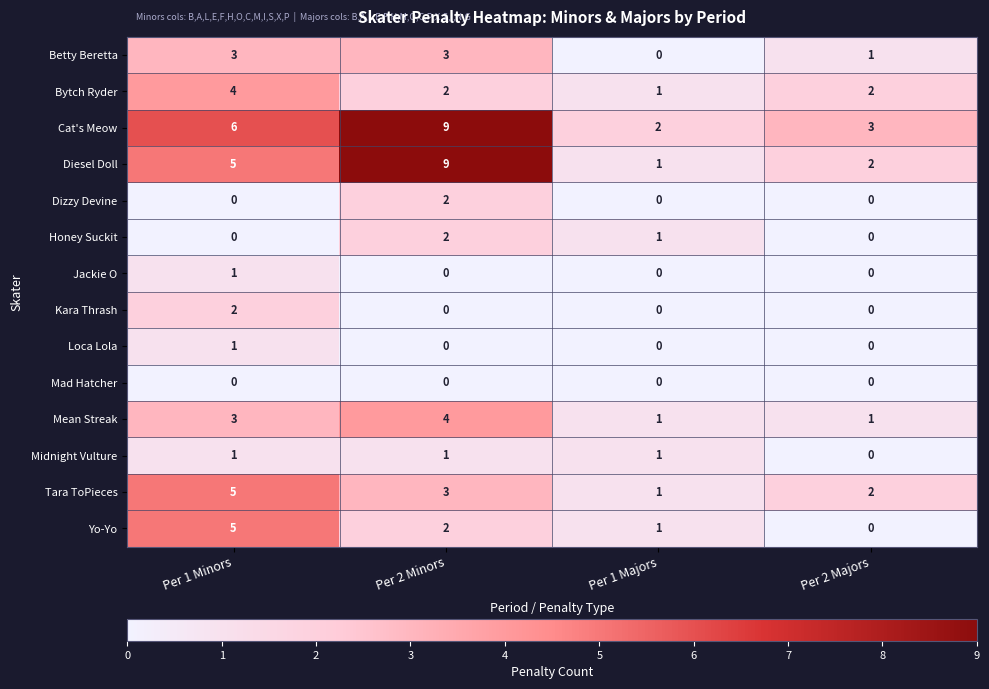

The value of Jackie O at Per 2 Majors is 0. True or false?

True